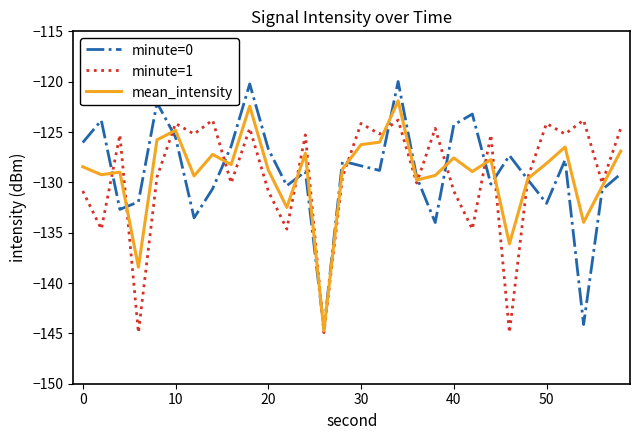

How many intersections are there between mean_intensity and minute=1?

13